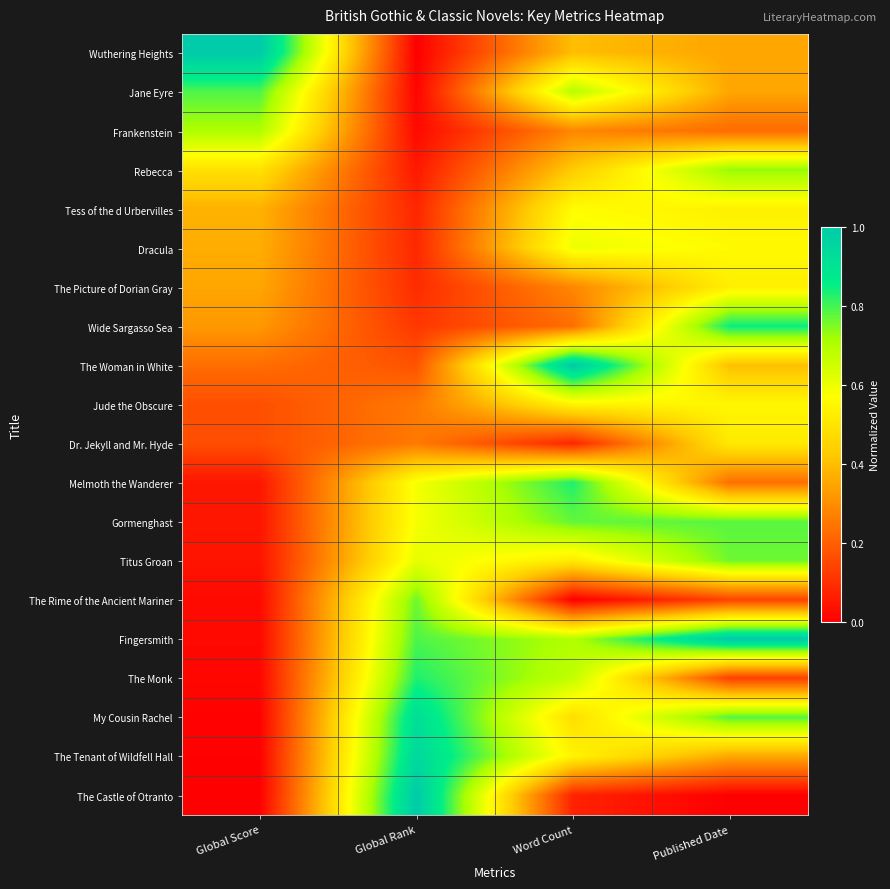

Reading left to right, list all the values displayed in this chart.

Wuthering Heights: Global Score=1.0	Global Rank=0.0	Word Count=0.4	Published Date=0.3
Jane Eyre: Global Score=0.8	Global Rank=0.0	Word Count=0.7	Published Date=0.3
Frankenstein: Global Score=0.7	Global Rank=0.0	Word Count=0.3	Published Date=0.2
Rebecca: Global Score=0.5	Global Rank=0.1	Word Count=0.4	Published Date=0.7
Tess of the d Urbervilles: Global Score=0.4	Global Rank=0.1	Word Count=0.6	Published Date=0.5
Dracula: Global Score=0.4	Global Rank=0.1	Word Count=0.6	Published Date=0.6
The Picture of Dorian Gray: Global Score=0.3	Global Rank=0.1	Word Count=0.3	Published Date=0.5
Wide Sargasso Sea: Global Score=0.3	Global Rank=0.1	Word Count=0.2	Published Date=0.8
The Woman in White: Global Score=0.2	Global Rank=0.2	Word Count=1.0	Published Date=0.4
Jude the Obscure: Global Score=0.2	Global Rank=0.3	Word Count=0.5	Published Date=0.6
Dr. Jekyll and Mr. Hyde: Global Score=0.2	Global Rank=0.3	Word Count=0.1	Published Date=0.5
Melmoth the Wanderer: Global Score=0.0	Global Rank=0.6	Word Count=0.8	Published Date=0.2
Gormenghast: Global Score=0.0	Global Rank=0.6	Word Count=0.8	Published Date=0.8
Titus Groan: Global Score=0.0	Global Rank=0.6	Word Count=0.5	Published Date=0.8
The Rime of the Ancient Mariner: Global Score=0.0	Global Rank=0.8	Word Count=0.0	Published Date=0.1
Fingersmith: Global Score=0.0	Global Rank=0.8	Word Count=0.7	Published Date=1.0
The Monk: Global Score=0.0	Global Rank=0.8	Word Count=0.7	Published Date=0.1
My Cousin Rachel: Global Score=0.0	Global Rank=0.9	Word Count=0.5	Published Date=0.8
The Tenant of Wildfell Hall: Global Score=0.0	Global Rank=0.9	Word Count=0.5	Published Date=0.4
The Castle of Otranto: Global Score=0.0	Global Rank=1.0	Word Count=0.1	Published Date=0.0